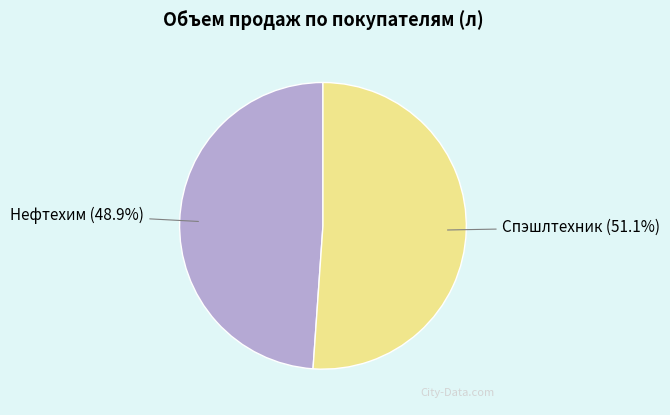

How many slices are in this pie chart?

2